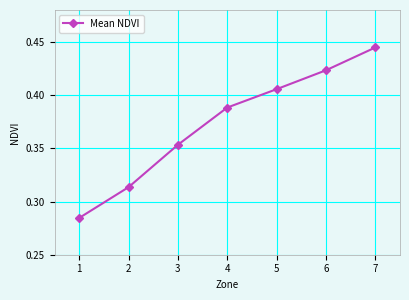

True or false: the data has more than 1 interior local peaks.

False